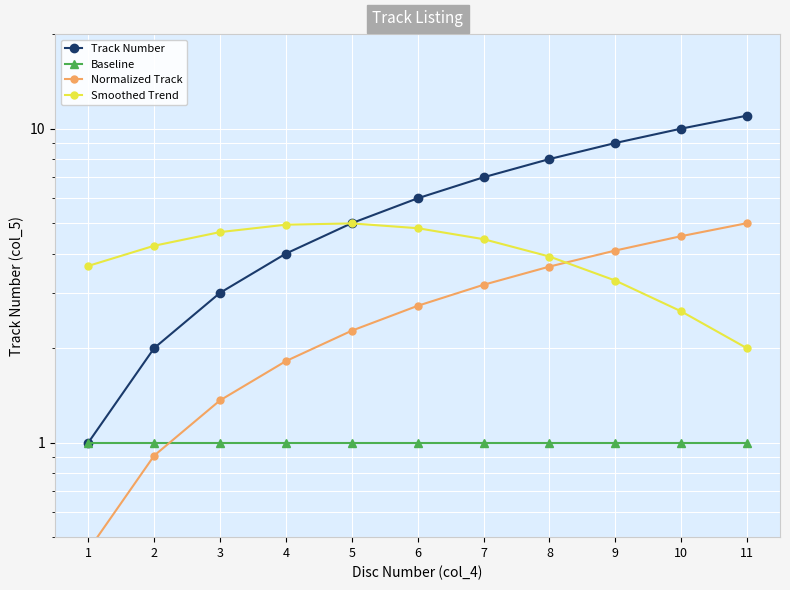

Reading left to right, transcribe all the data shown in this chart.

Track Number: 1=1.0	2=2.0	3=3.0	4=4.0	5=5.0	6=6.0	7=7.0	8=8.0	9=9.0	10=10.0	11=11.0
Baseline: 1=1.0	2=1.0	3=1.0	4=1.0	5=1.0	6=1.0	7=1.0	8=1.0	9=1.0	10=1.0	11=1.0
Normalized Track: 1=0.5	2=0.9	3=1.4	4=1.8	5=2.3	6=2.7	7=3.2	8=3.6	9=4.1	10=4.5	11=5.0
Smoothed Trend: 1=3.7	2=4.2	3=4.7	4=4.9	5=5.0	6=4.8	7=4.4	8=3.9	9=3.3	10=2.6	11=2.0